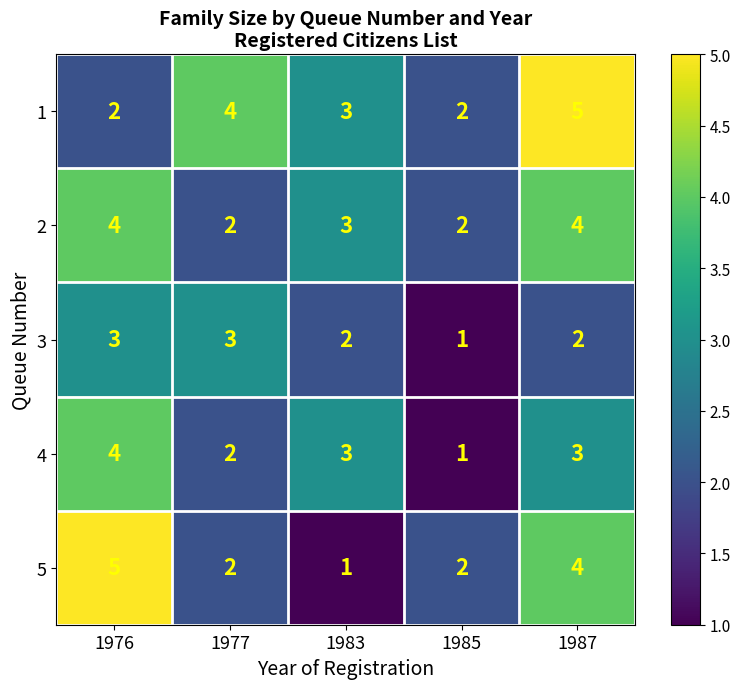

The value of 3 at 1983 is 3. True or false?

False